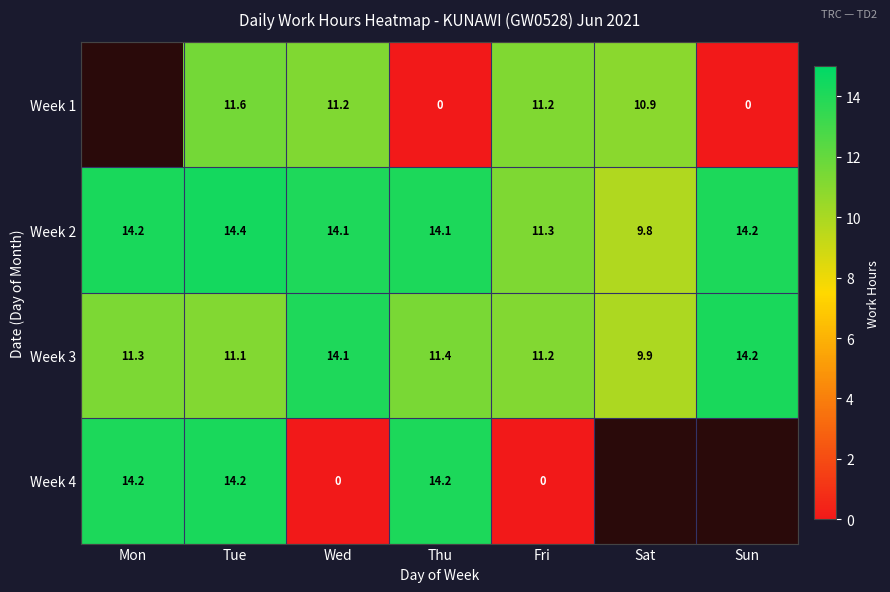

Is the value of Week 4 at Wed greater than the value of Week 2 at Mon?

No